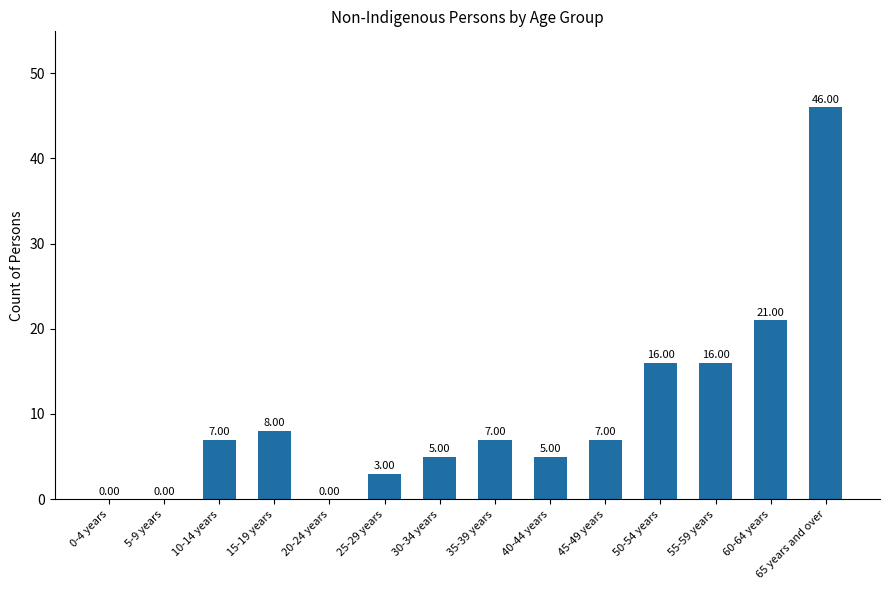

What is the sum of the values at 30-34 years and 40-44 years?

10